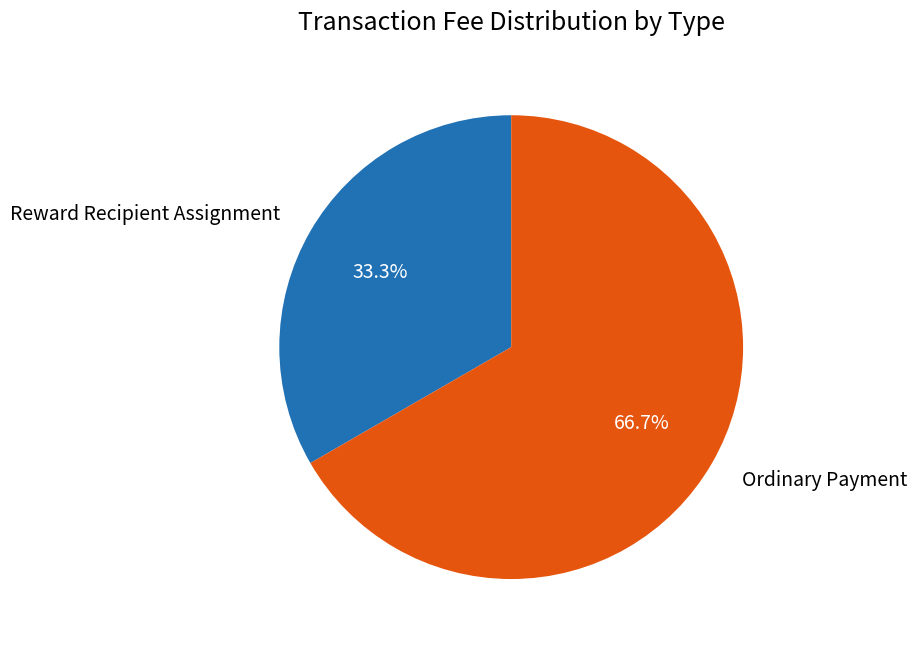

Do Reward Recipient Assignment and Ordinary Payment together represent more than half of the pie?

Yes